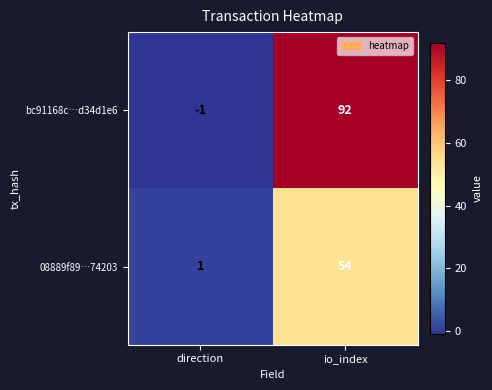

Between direction and io_index, which series saw the biggest shift?

bc91168c…d34d1e6